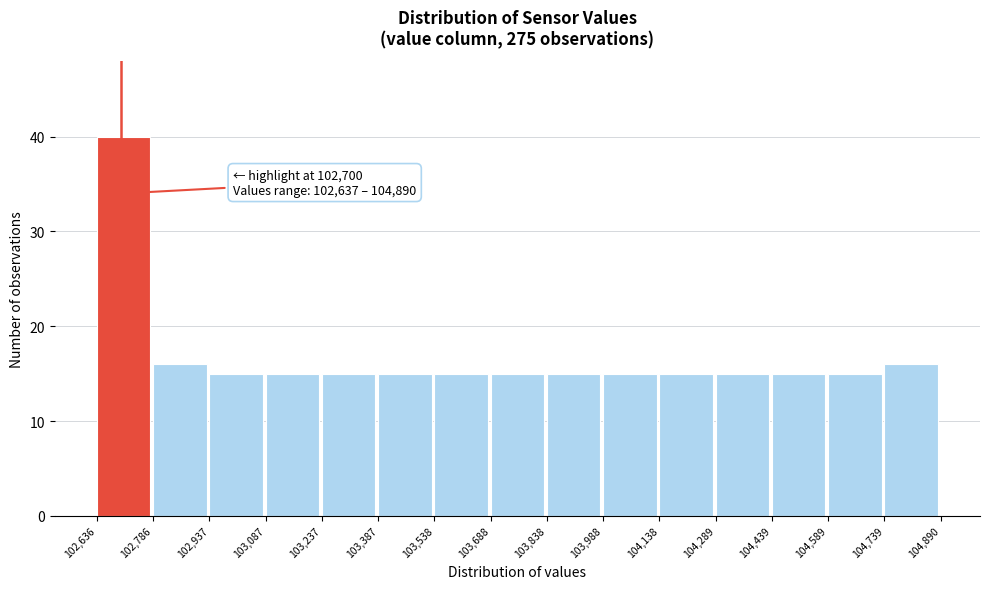

Over which range of the x-axis is the bar tallest?

102,636 to 102,786